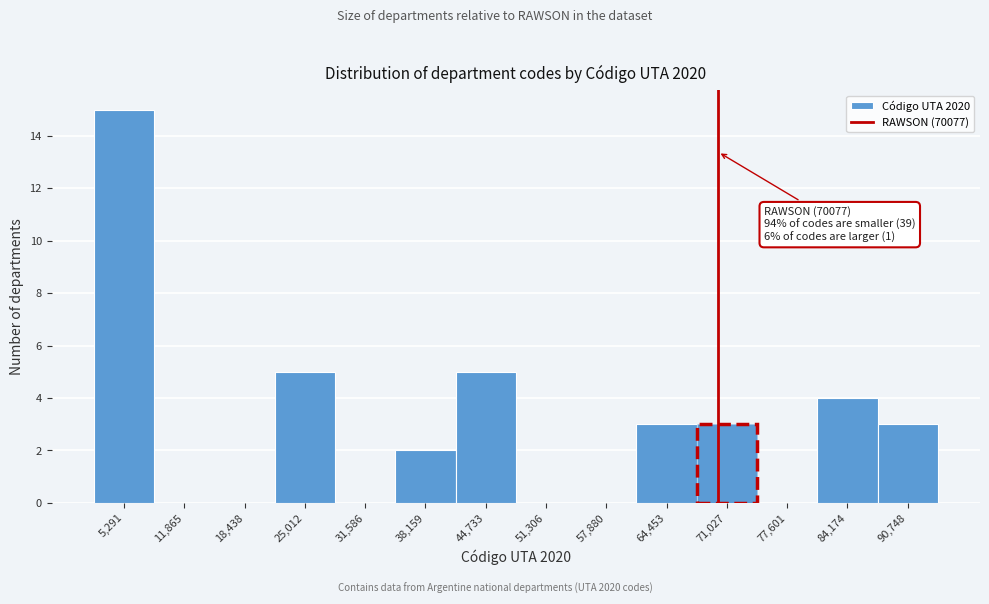

Which range on the x-axis has the tallest bar?

2000 to 9000